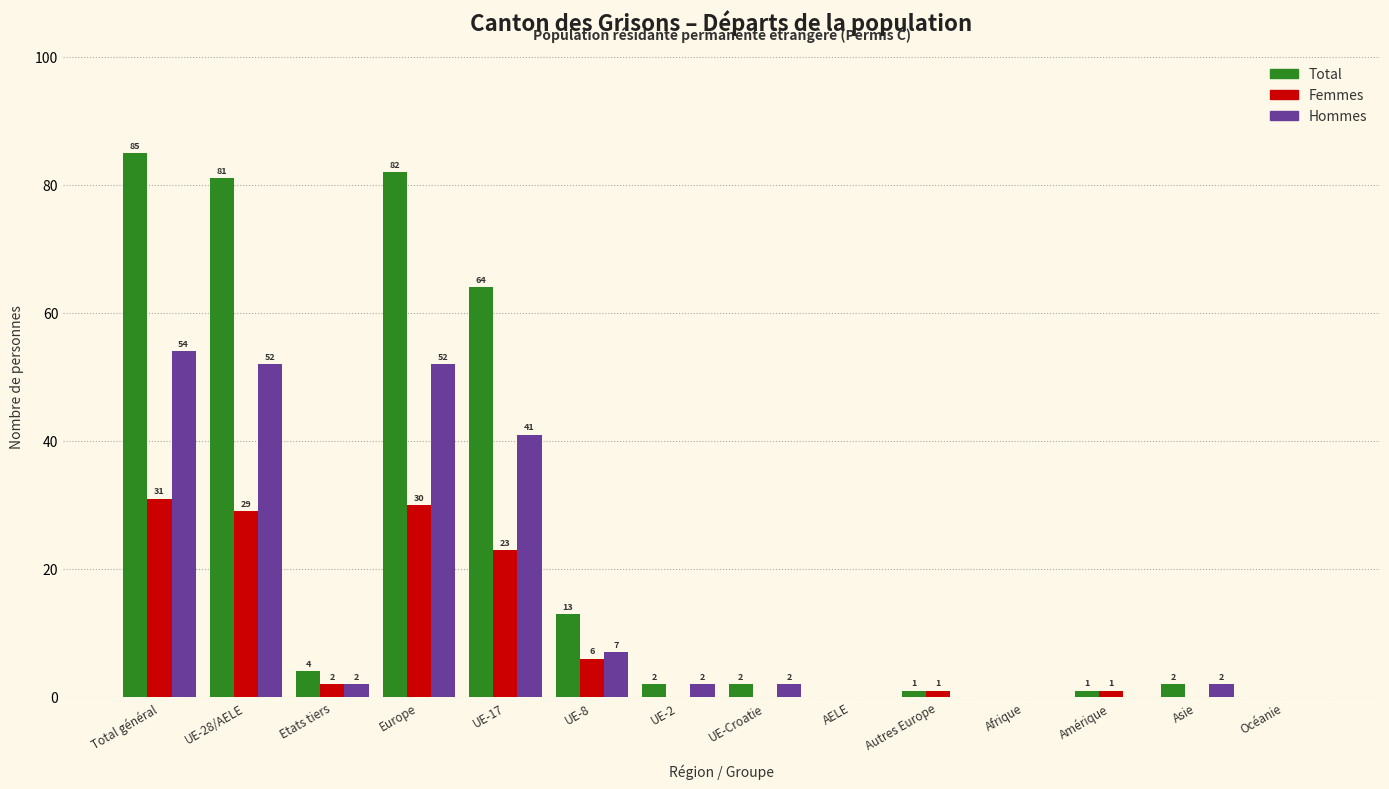

Reading left to right, transcribe all the data shown in this chart.

Total: Total général=85	UE-28/AELE=81	Etats tiers=4	Europe=82	UE-17=64	UE-8=13	UE-2=2	UE-Croatie=2	AELE=0	Autres Europe=1	Afrique=0	Amérique=1	Asie=2	Océanie=0
Femmes: Total général=31	UE-28/AELE=29	Etats tiers=2	Europe=30	UE-17=23	UE-8=6	UE-2=0	UE-Croatie=0	AELE=0	Autres Europe=1	Afrique=0	Amérique=1	Asie=0	Océanie=0
Hommes: Total général=54	UE-28/AELE=52	Etats tiers=2	Europe=52	UE-17=41	UE-8=7	UE-2=2	UE-Croatie=2	AELE=0	Autres Europe=0	Afrique=0	Amérique=0	Asie=2	Océanie=0